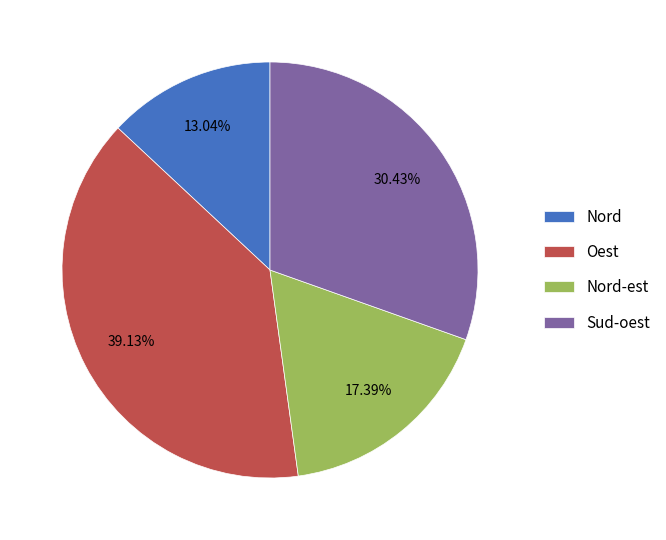

To the nearest percent, what is the difference between the largest and smallest slice percentages?

26%